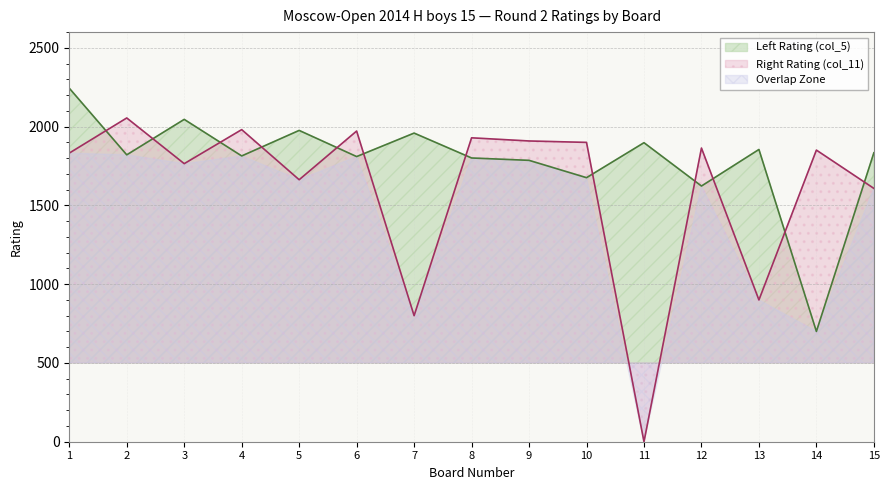

Which category has the highest value in the Left Rating (col_5) series?

1